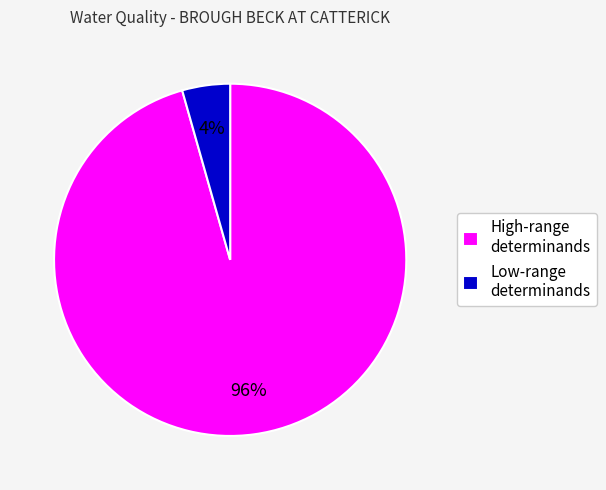

Does any single category account for the majority?

Yes